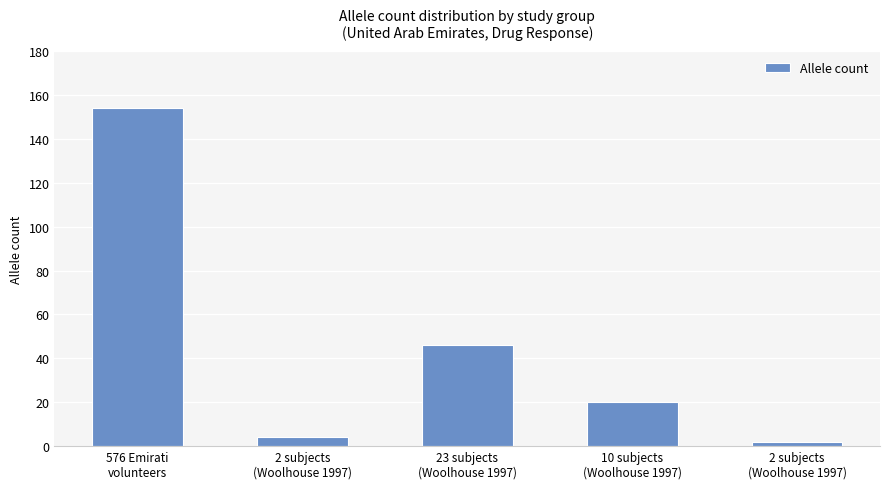

At which label does the data first exceed 20?

576 Emirati
volunteers